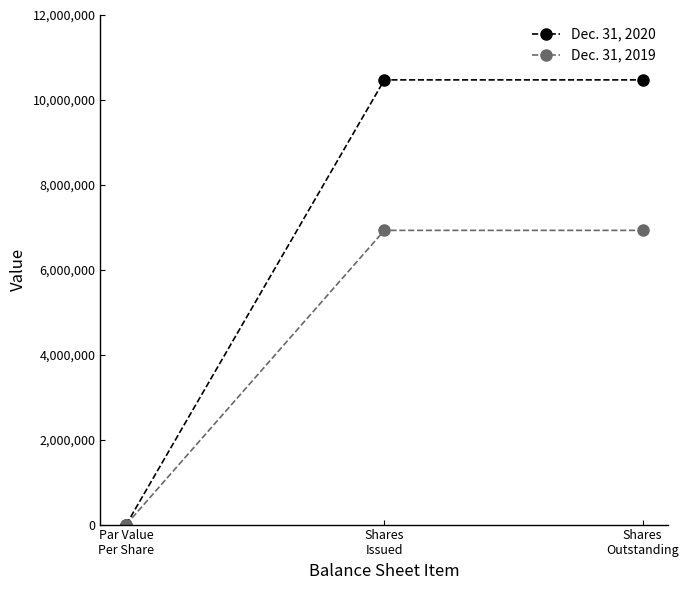

Is it true that Dec. 31, 2019 equals 9681774 at Shares
Issued?

False